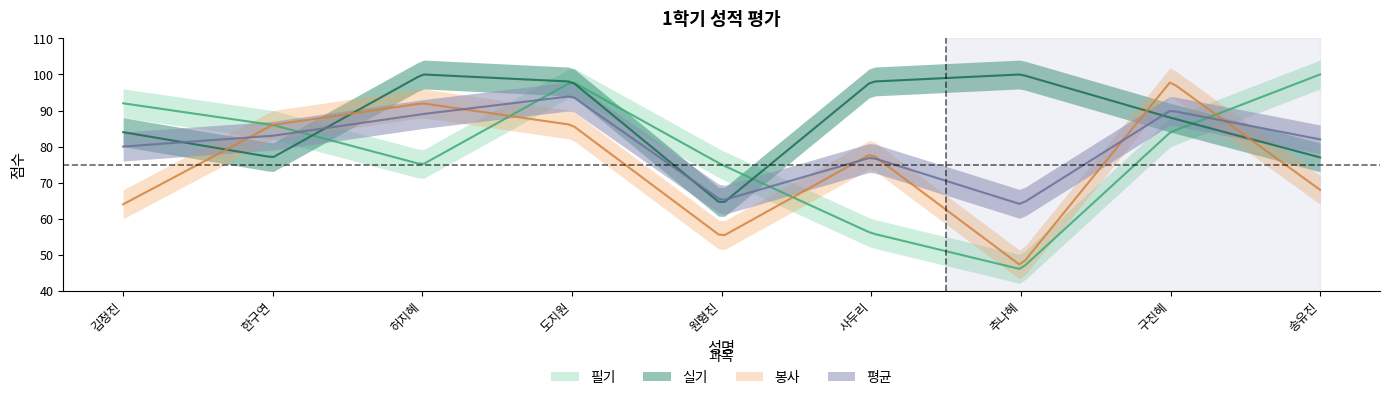

What value does the 봉사 series have at 허지혜, to the nearest 5?

90